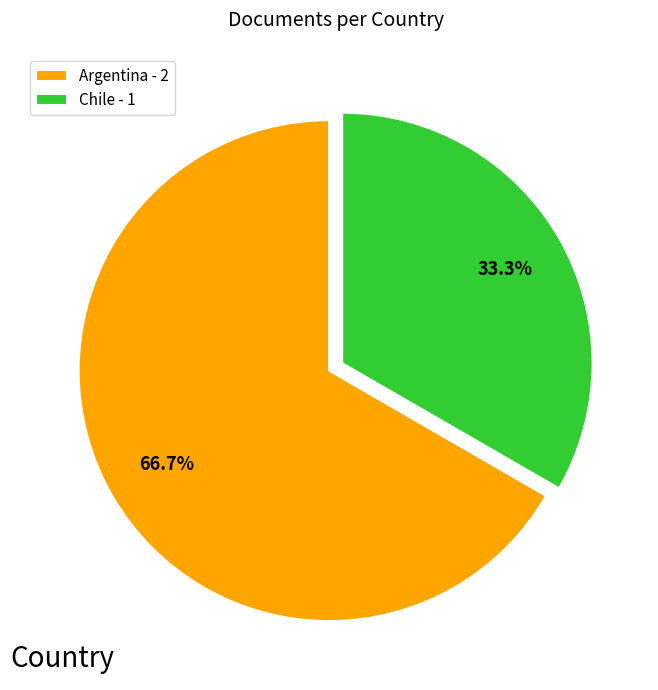

To the nearest percent, what is the average slice percentage?

50%